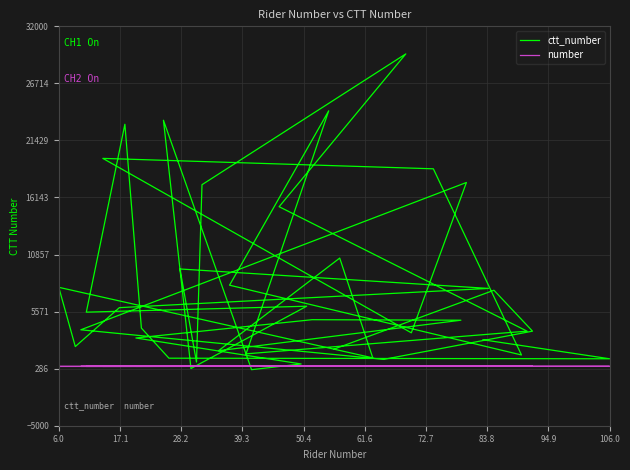

At which category does the chart reach its minimum across all series?

106.0